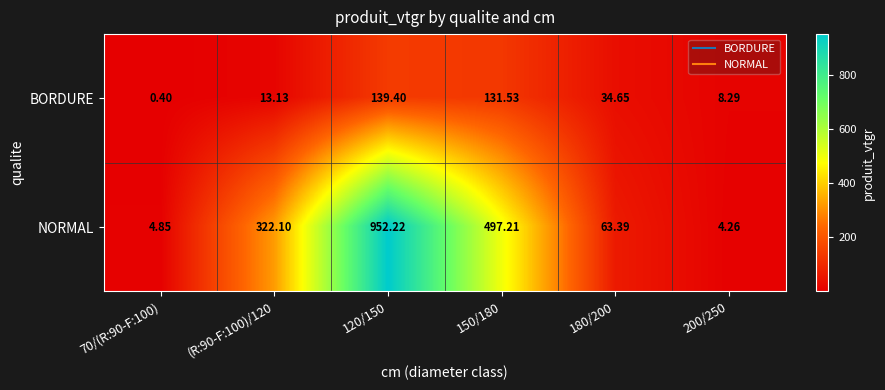

Which label corresponds to the smallest value in the chart?

70/(R:90-F:100)